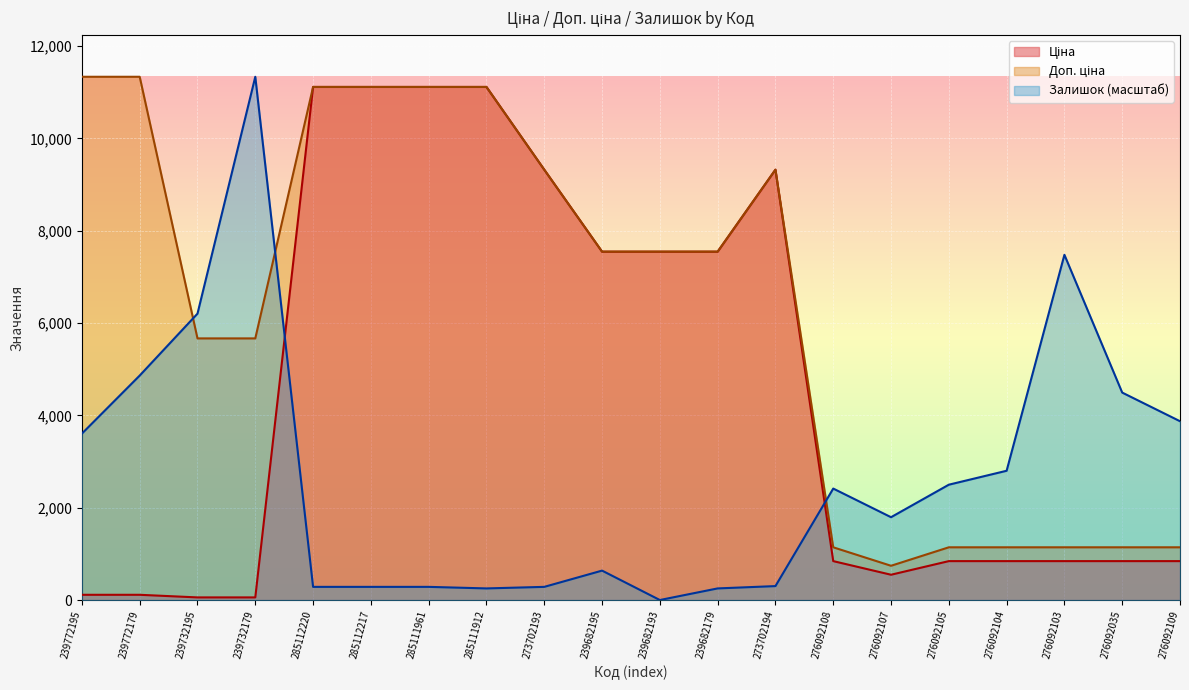

The value of Ціна at 276092107 is 347.8. True or false?

False